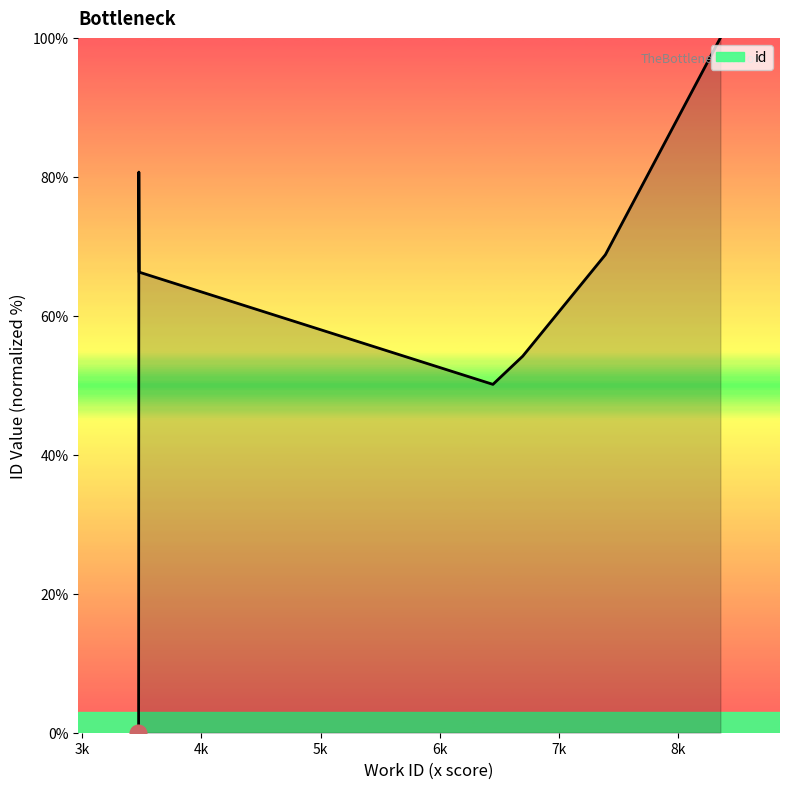

Reading left to right, extract all data points from this chart.

0.0	0.0	0.2	80.7	66.3	50.1	54.2	68.8	68.8	100.0